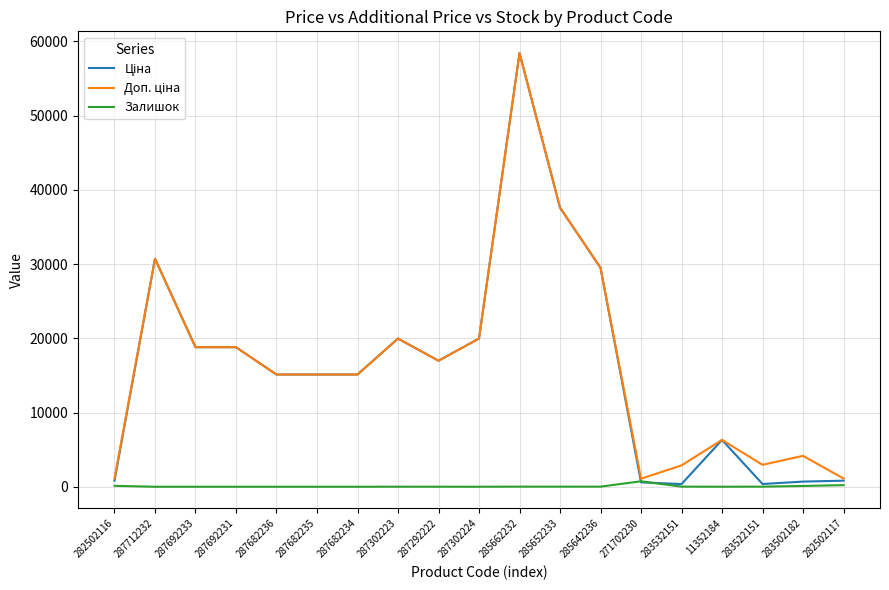

True or false: Залишок has a value of 736.0 at 271702230.

True